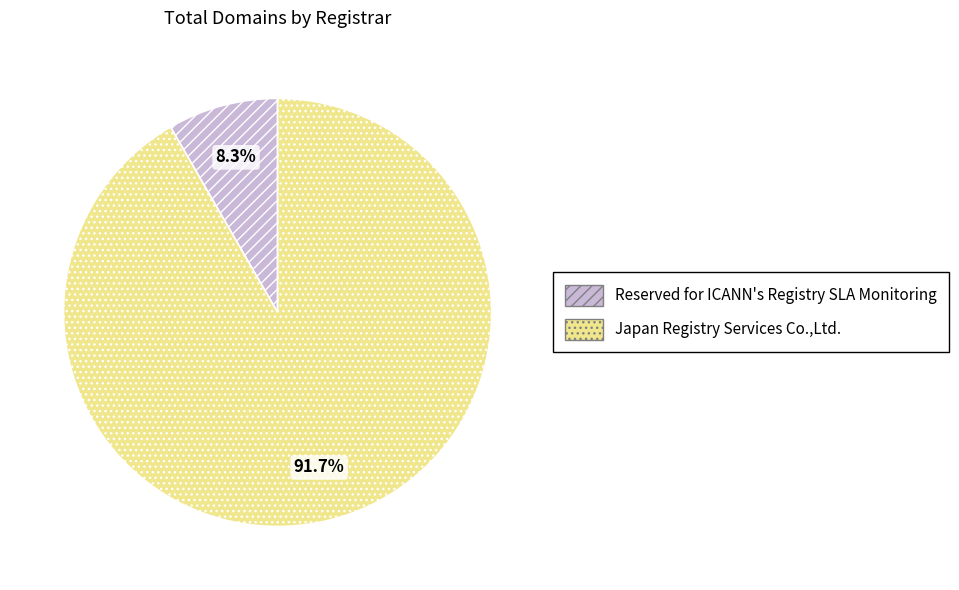

Is there a majority slice in this chart?

Yes